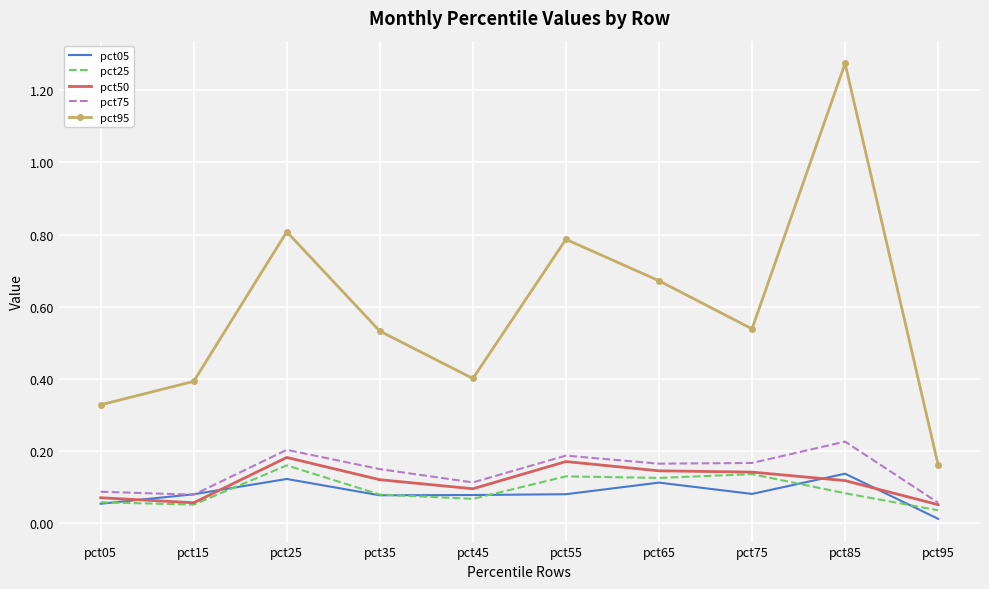

True or false: pct95 and pct25 cross at least once.

False